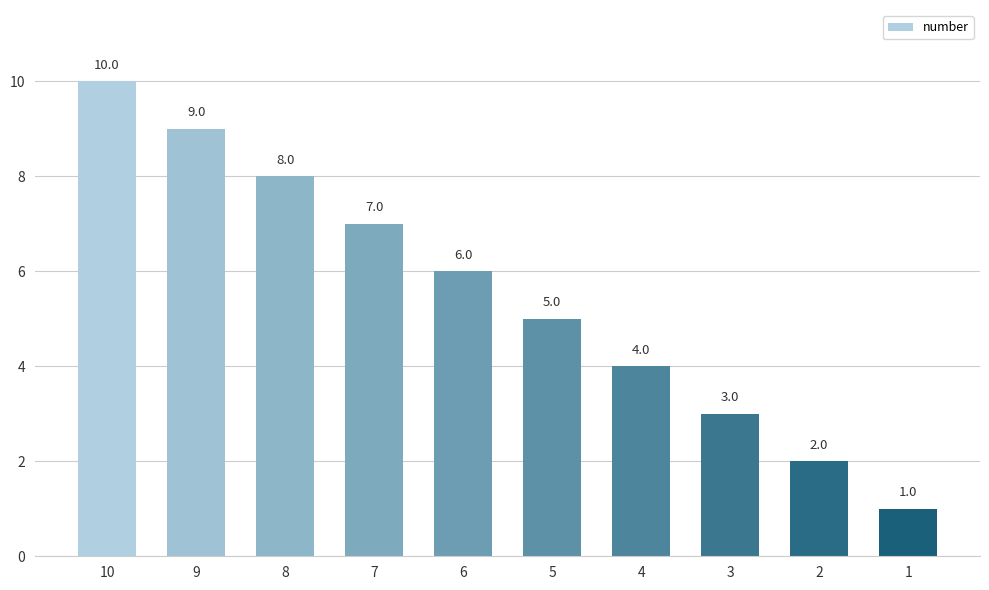

Reading left to right, extract all data points from this chart.

10	9	8	7	6	5	4	3	2	1